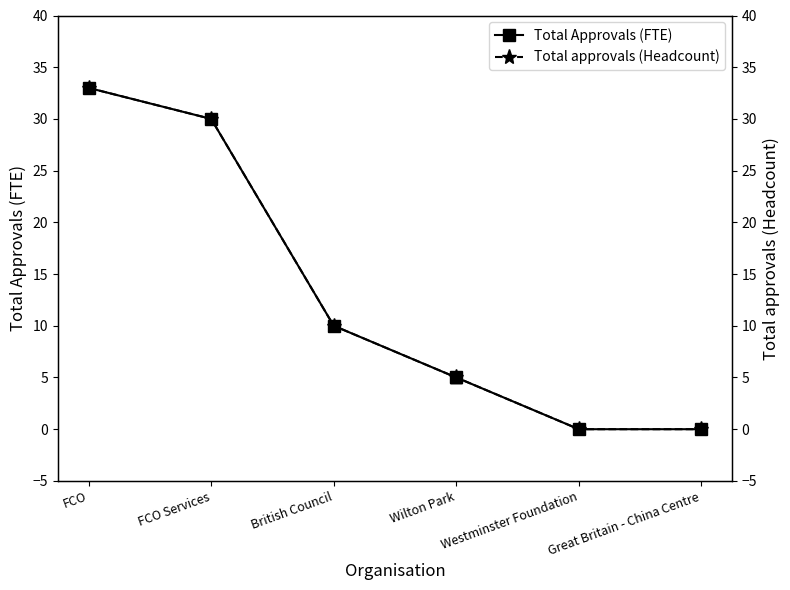

Which has a higher value, Wilton Park or Westminster Foundation?

Wilton Park